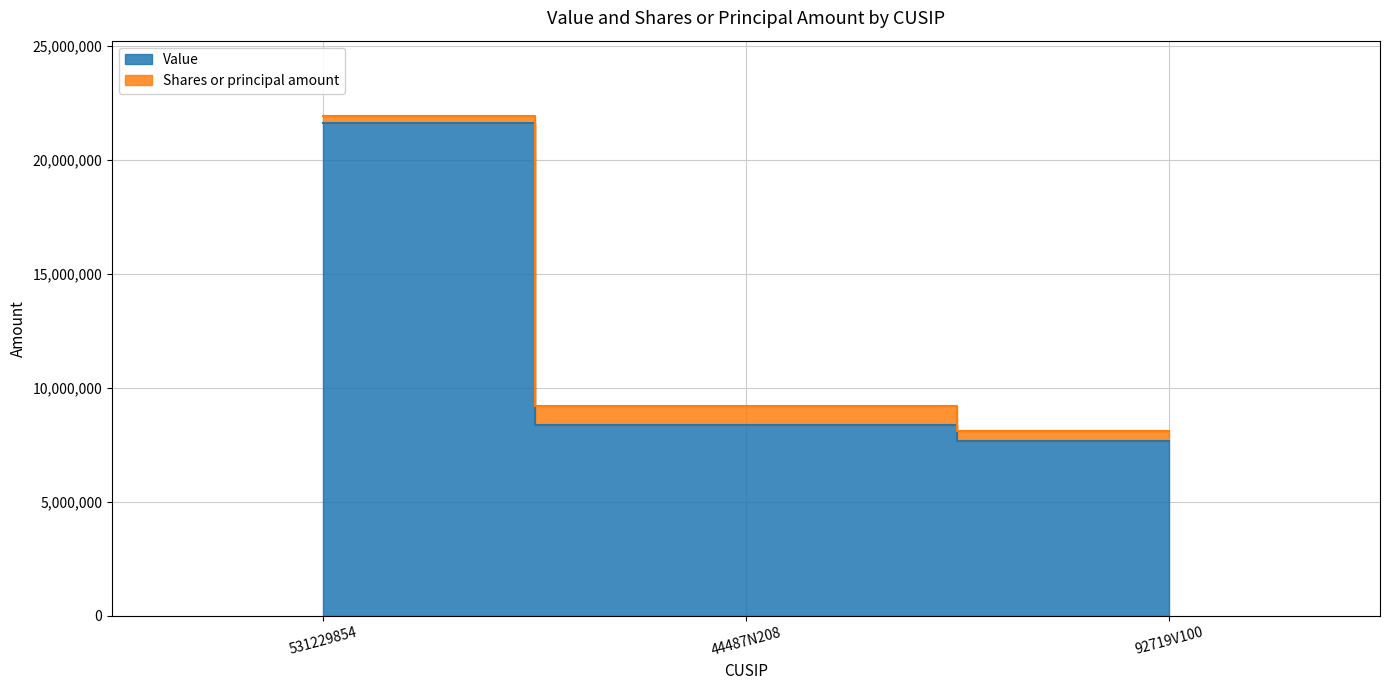

What is the average value?

12543000